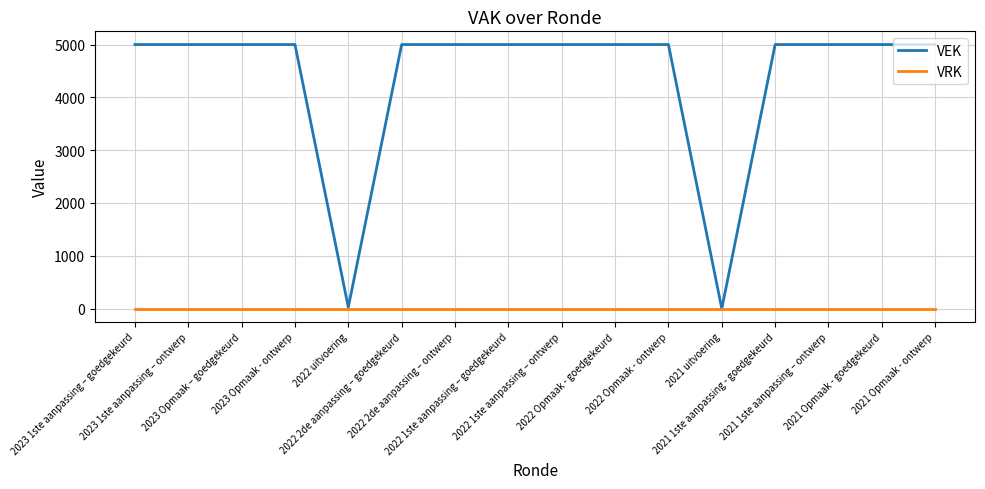

What is the maximum value shown in the chart?

5000